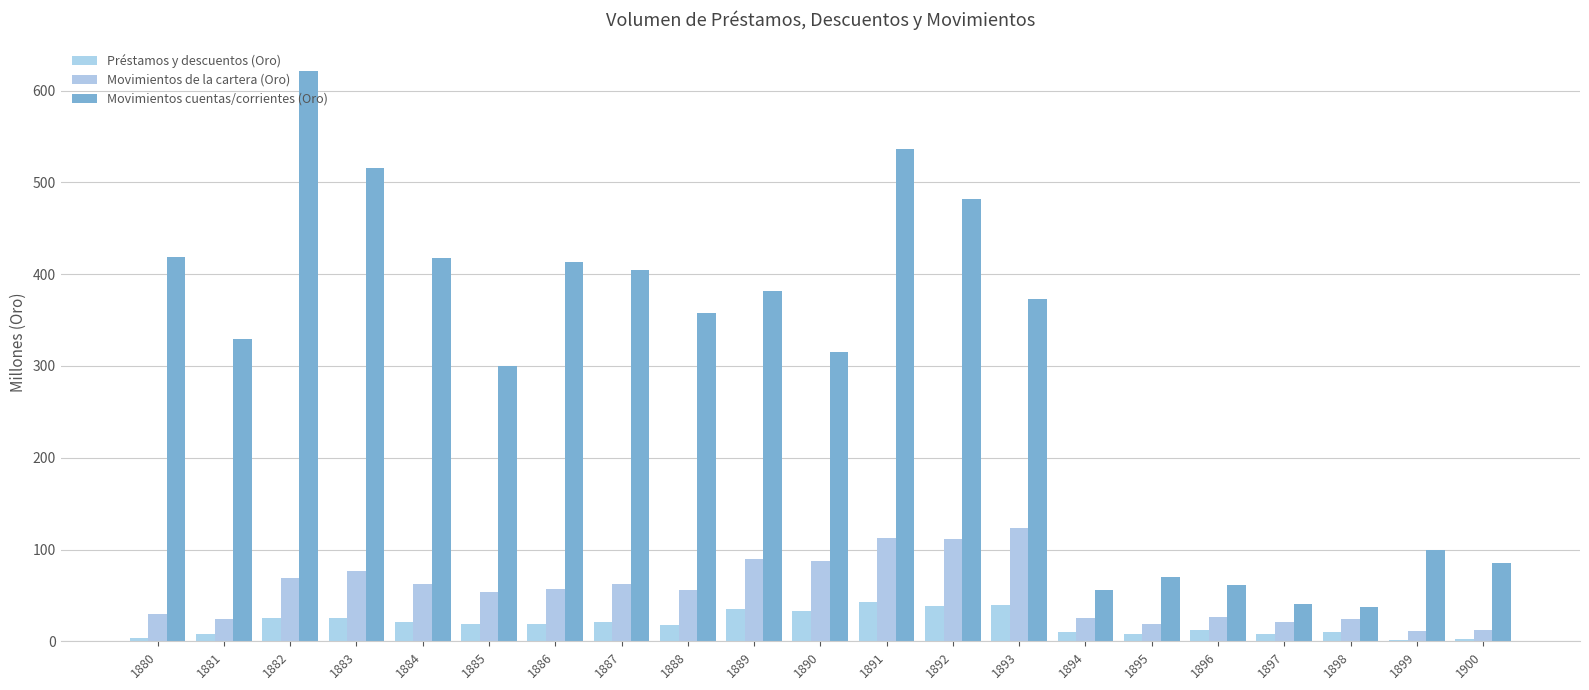

Reading left to right, list all the values displayed in this chart.

Préstamos y descuentos (Oro): 4.0	8.2	25.8	25.6	21.4	18.8	18.5	21.2	17.9	35.0	33.0	42.7	38.2	39.2	10.5	8.4	12.7	8.3	9.6	1.4	2.7
Movimientos de la cartera (Oro): 29.9	23.9	68.8	77.1	62.9	53.8	57.5	62.3	55.6	89.2	87.0	112.7	111.7	123.6	25.0	18.9	26.5	20.9	24.0	11.2	12.2
Movimientos cuentas/corrientes (Oro): 419.1	329.2	621.5	515.8	417.3	300.2	413.2	404.3	357.8	381.8	315.4	536.3	482.3	372.4	56.2	70.0	60.9	40.4	36.8	99.9	85.5